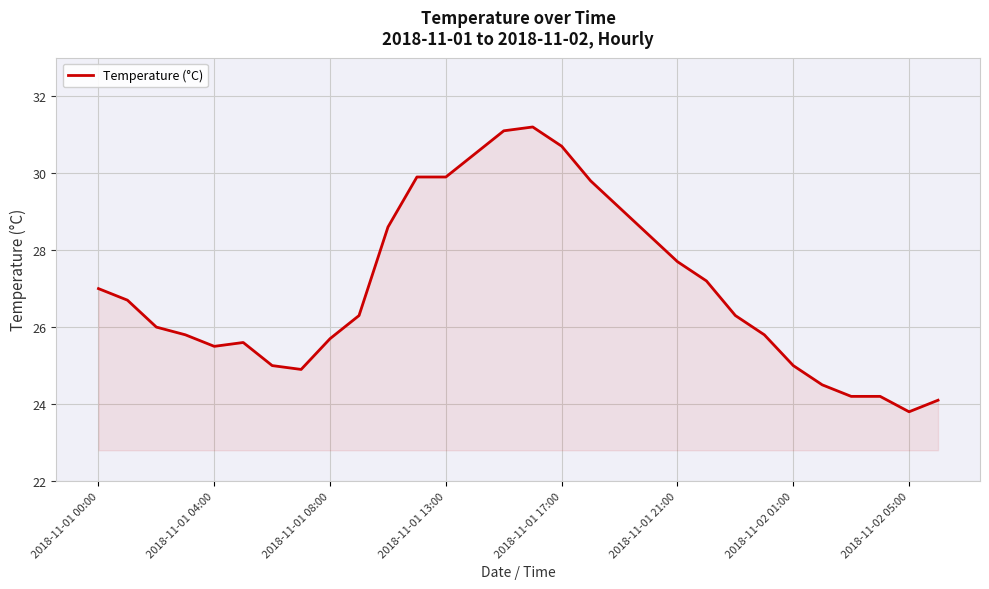

What is the difference between the maximum and minimum values?

7.4